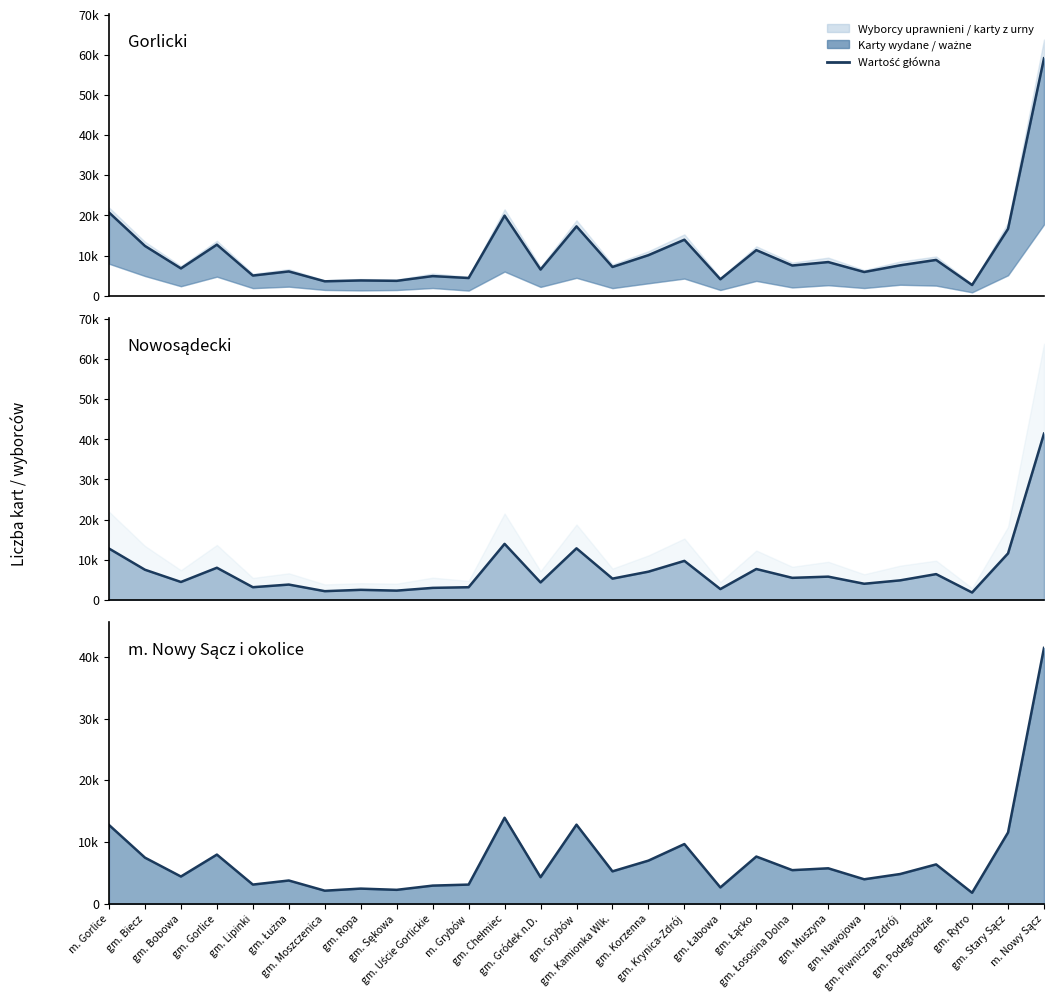

True or false: Liczba kart ważnych (linia) has a value of 20665 at gm. Stary Sącz.

False